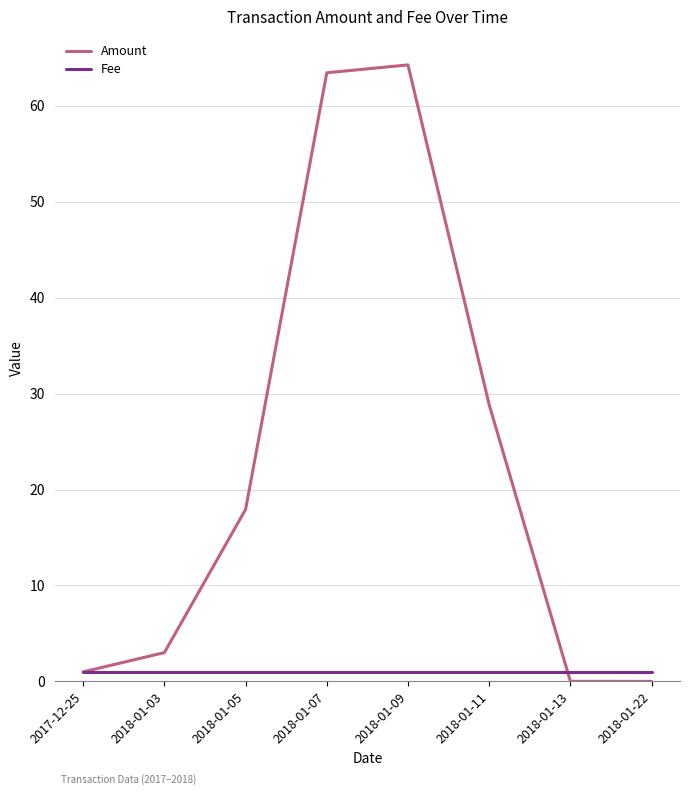

How many lines are shown in the chart?

2